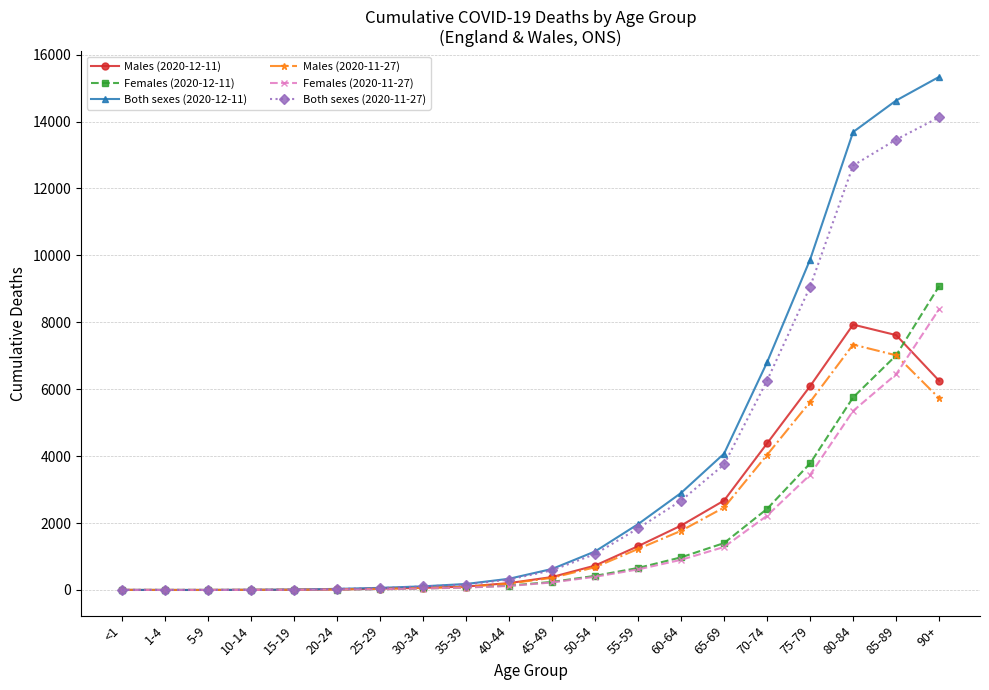

What is the total value across all series at 65-69?

15652